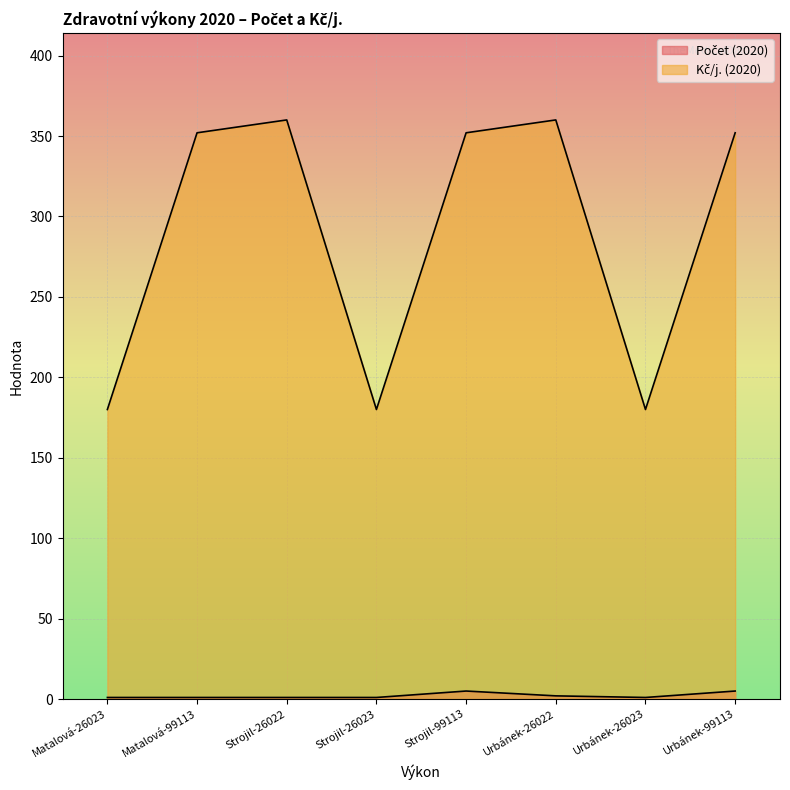

How many interior local valleys does the Počet (2020) series have?

1